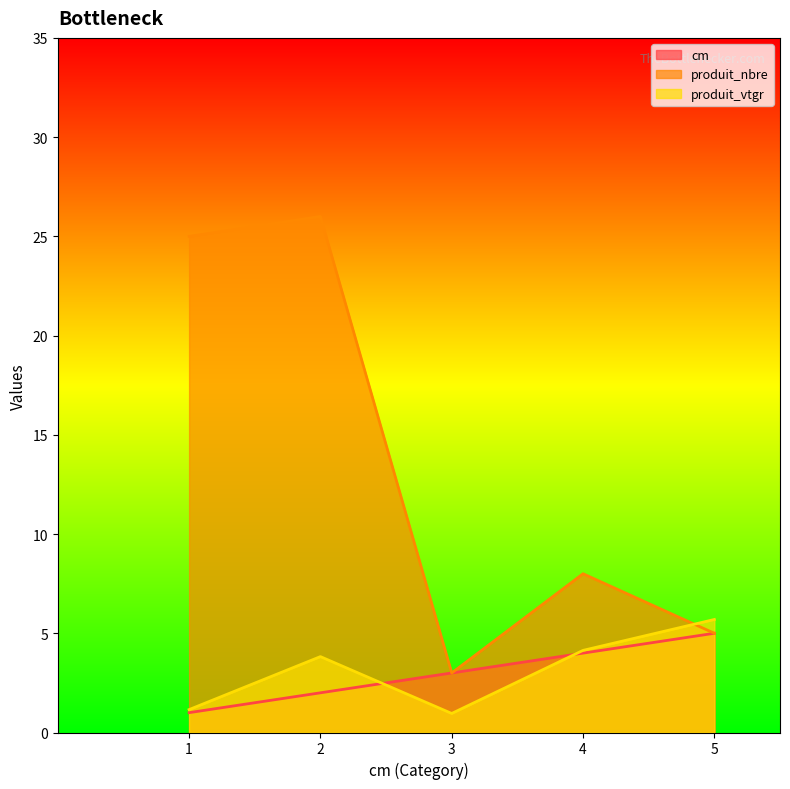

How many lines are shown in the chart?

3